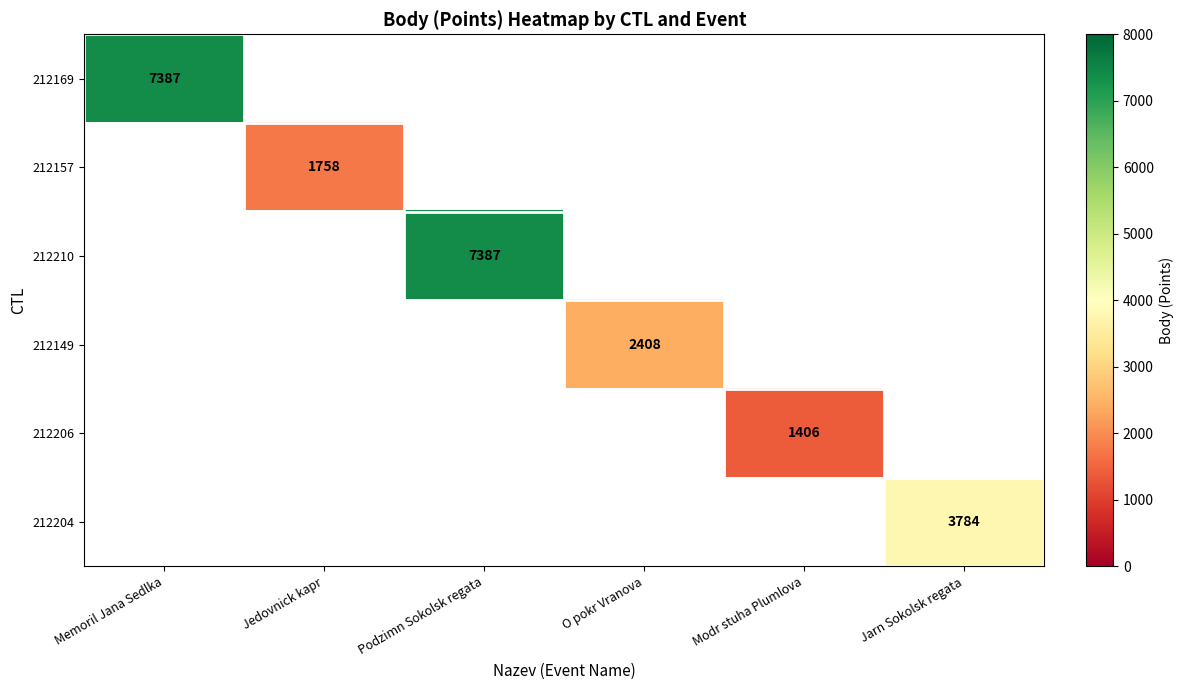

How many series are shown in this chart?

6